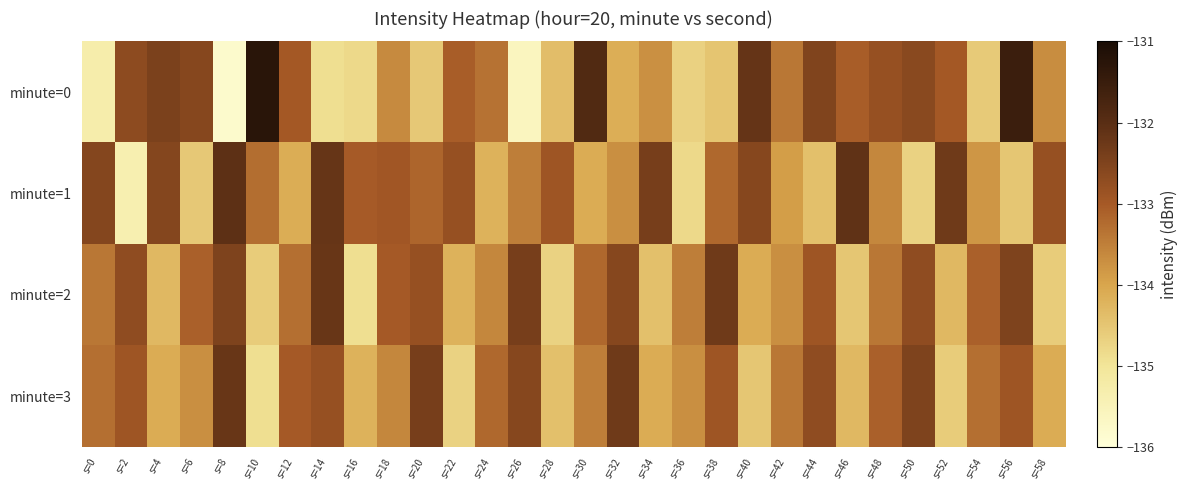

Count the number of data series in this chart.

4